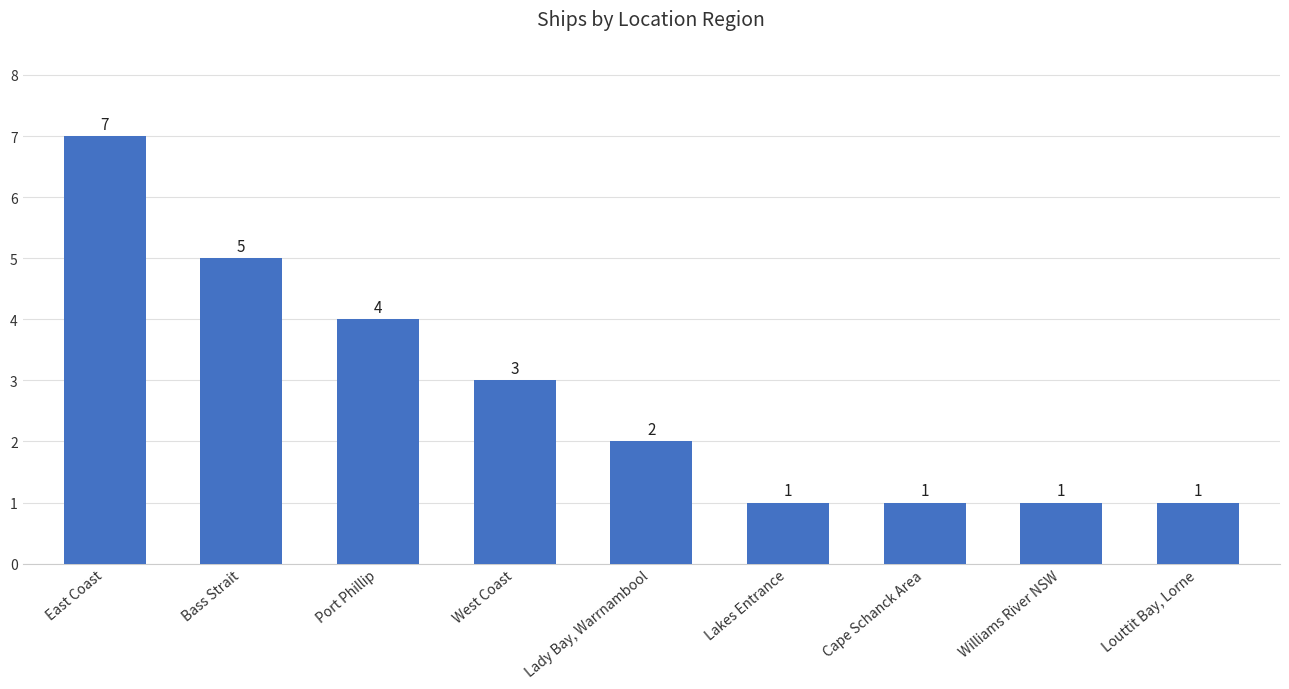

What is the label of the 1st bar from the right?

Louttit Bay, Lorne